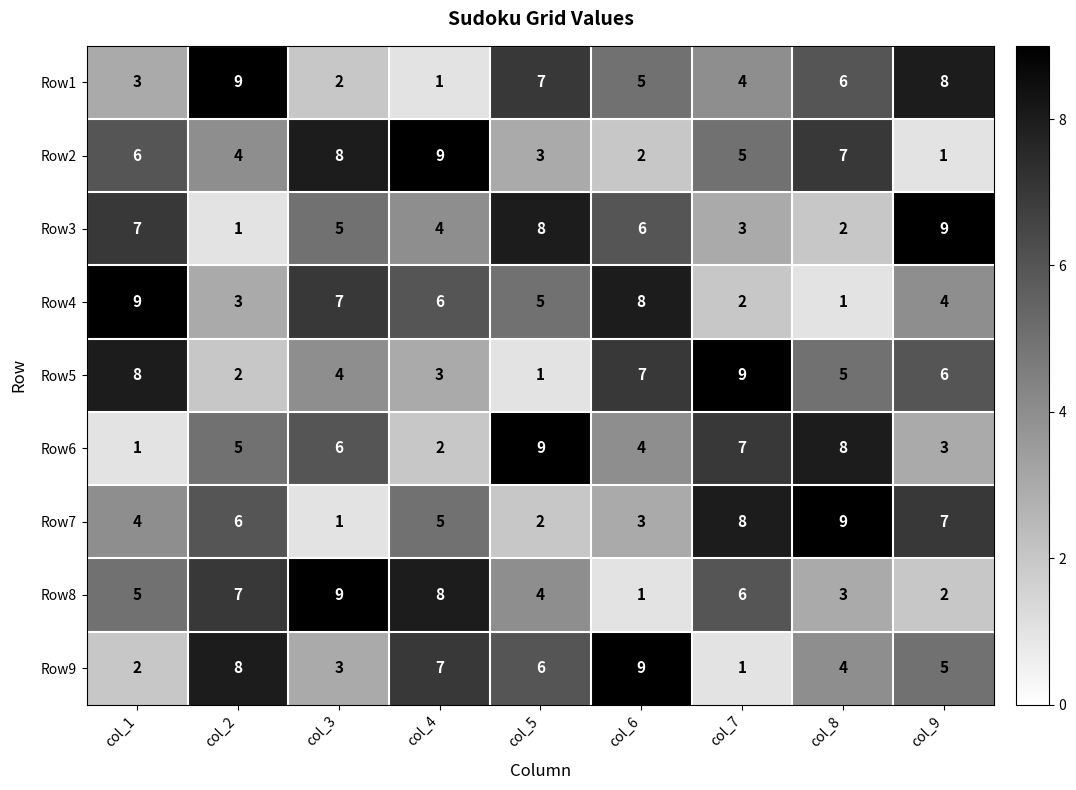

Is the value of Row3 at col_2 greater than the value of Row6 at col_3?

No